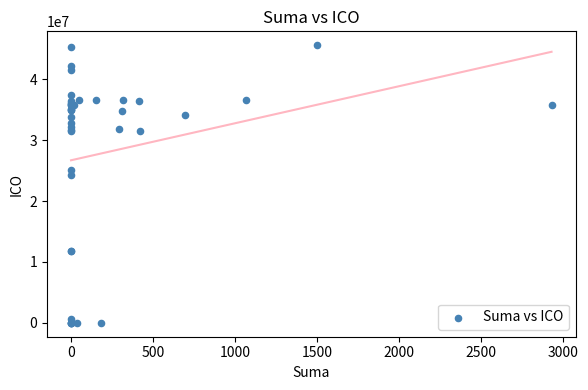

What Y value in the scatter plot is closest to 22788046?

24222666